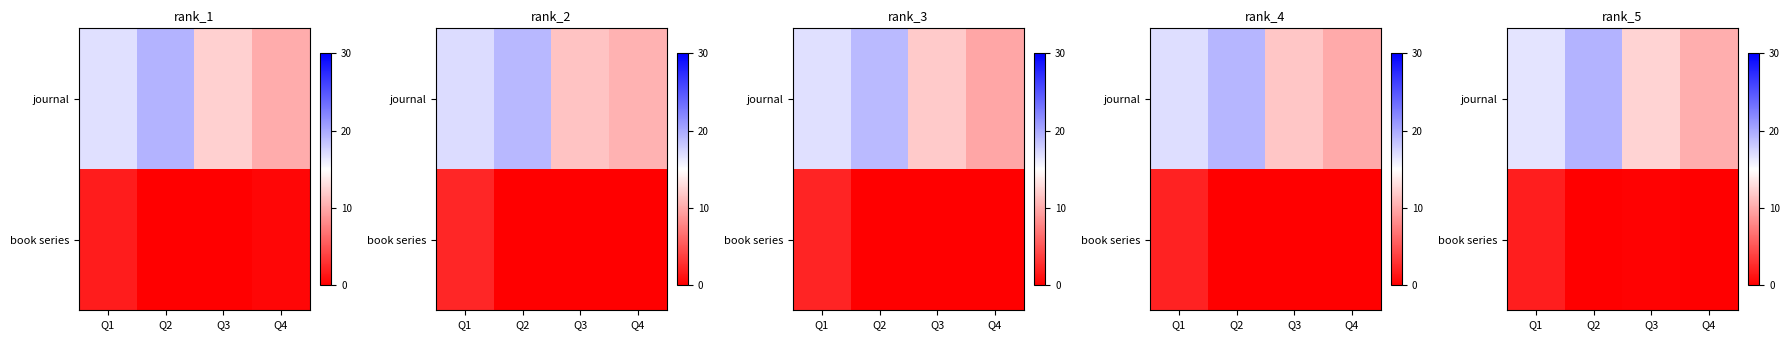

Count the book series values in the range 0 to 1.

3